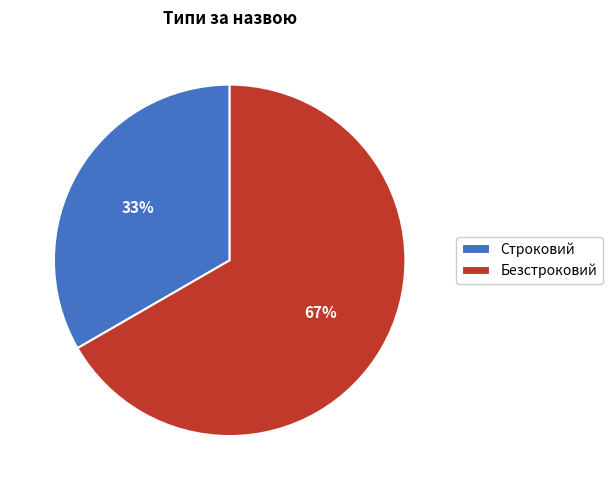

Which has a higher value, Безстроковий or Строковий?

Безстроковий